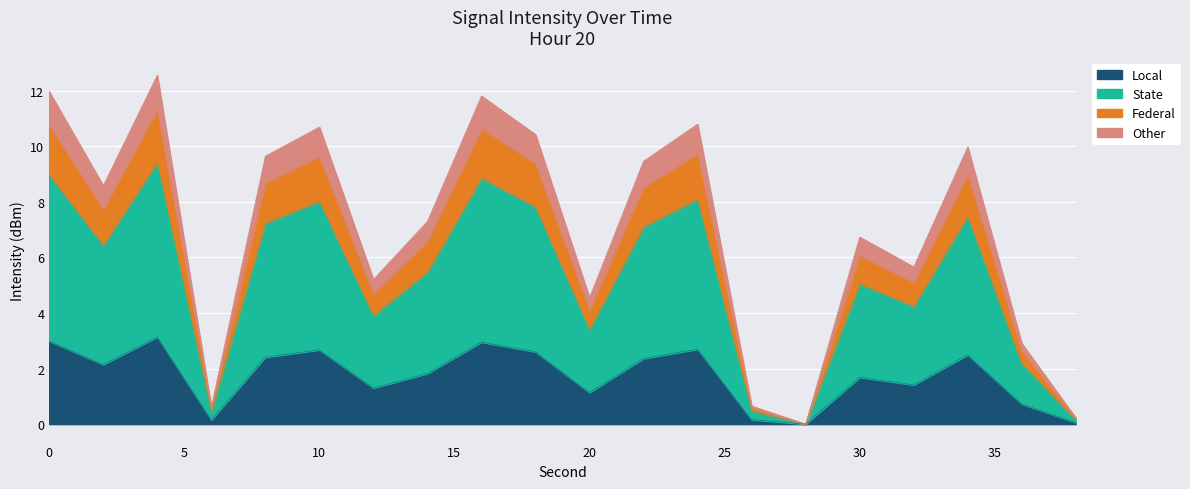

At how many categories does at least one series exceed 6?

12